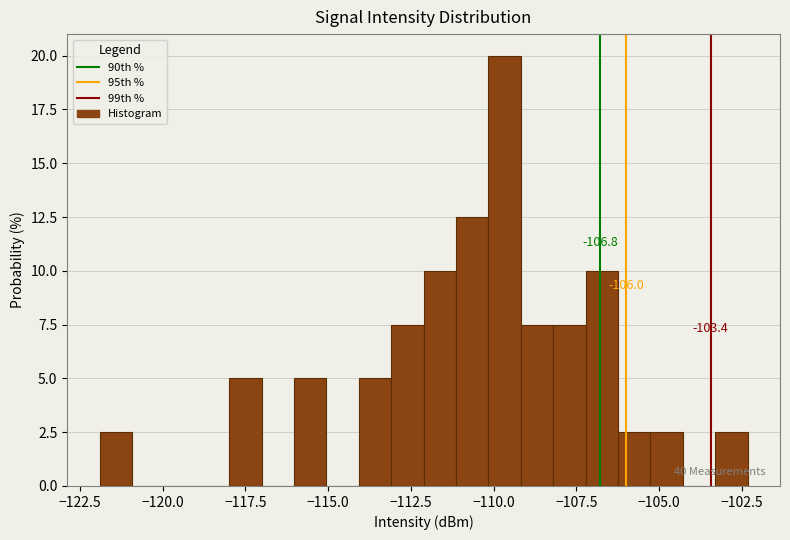

Read against the x-axis, roughly where is the centre of the tallest bar?

-109.5